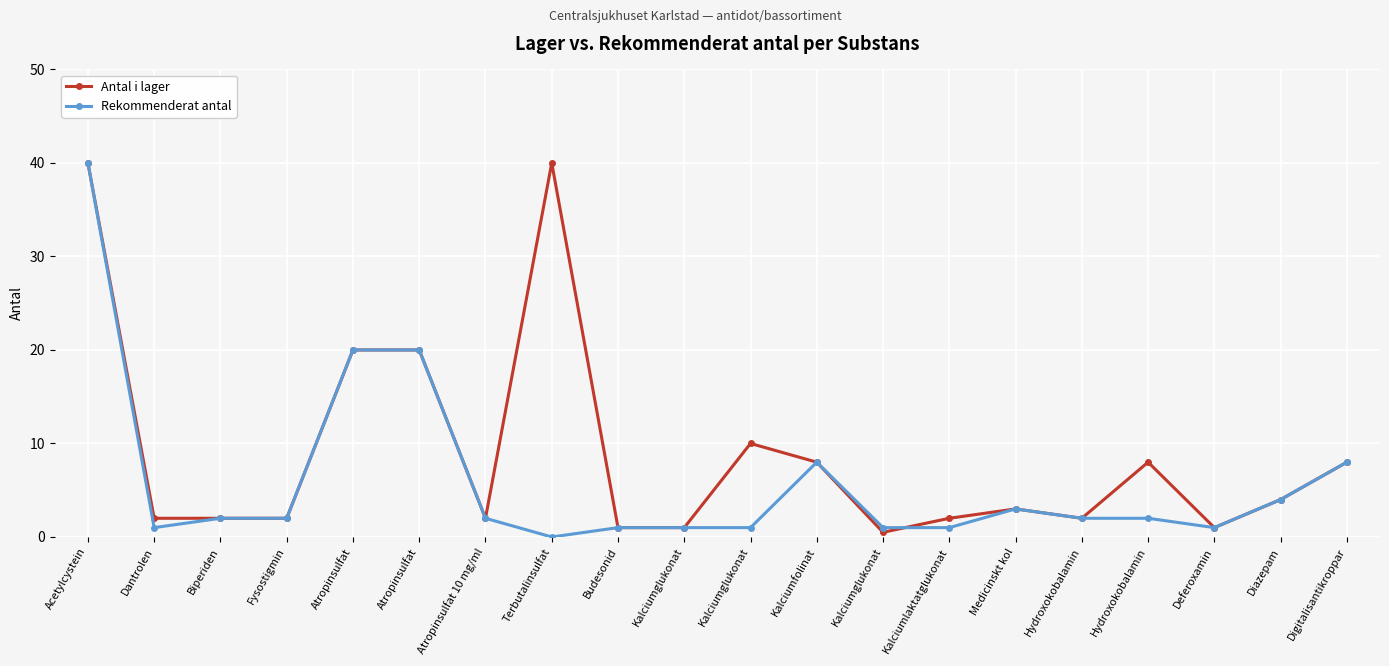

List the series in order of their overall mean, highest first.

Antal i lager, Rekommenderat antal